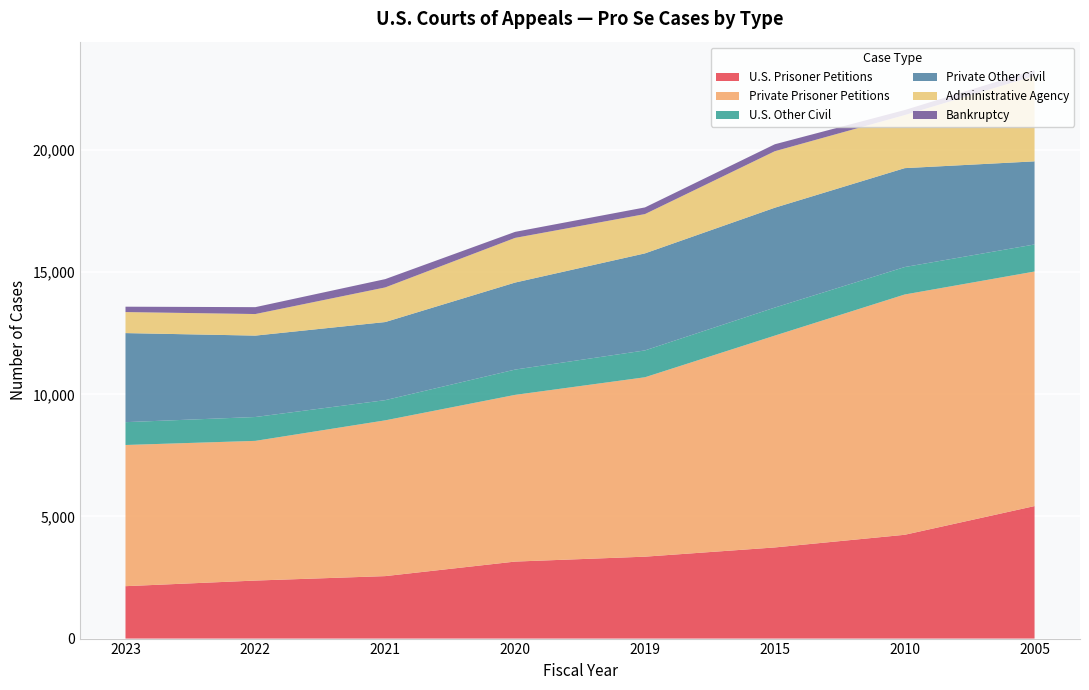

Reading left to right, extract all data points from this chart.

U.S. Prisoner Petitions: 2023=2146	2022=2376	2021=2558	2020=3153	2019=3354	2015=3732	2010=4250	2005=5426
Private Prisoner Petitions: 2023=5781	2022=5720	2021=6378	2020=6826	2019=7346	2015=8674	2010=9839	2005=9604
U.S. Other Civil: 2023=935	2022=977	2021=827	2020=1036	2019=1100	2015=1148	2010=1124	2005=1108
Private Other Civil: 2023=3647	2022=3333	2021=3198	2020=3563	2019=3973	2015=4089	2010=4050	2005=3403
Administrative Agency: 2023=861	2022=883	2021=1418	2020=1829	2019=1609	2015=2313	2010=2173	2005=3501
Bankruptcy: 2023=220	2022=282	2021=340	2020=247	2019=273	2015=285	2010=206	2005=236